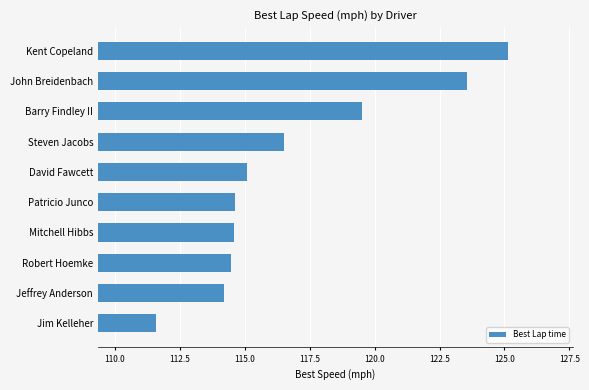

What is the average value?

116.9